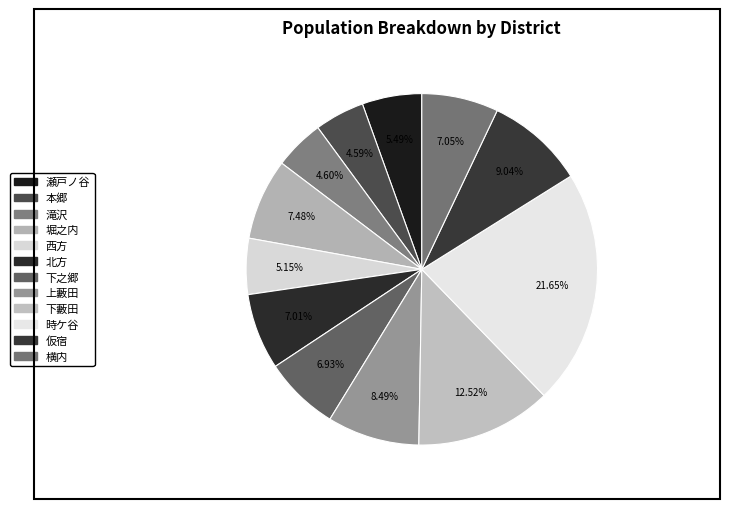

Approximately how many times larger is the value at 瀬戸ノ谷 compared to 北方?

0.8